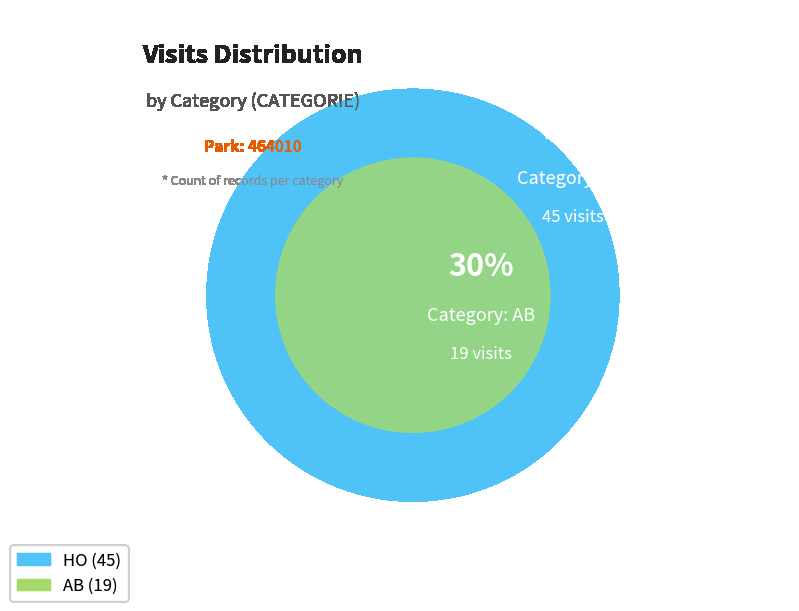

To the nearest percent, what is the difference between the largest and smallest slice percentages?

41%